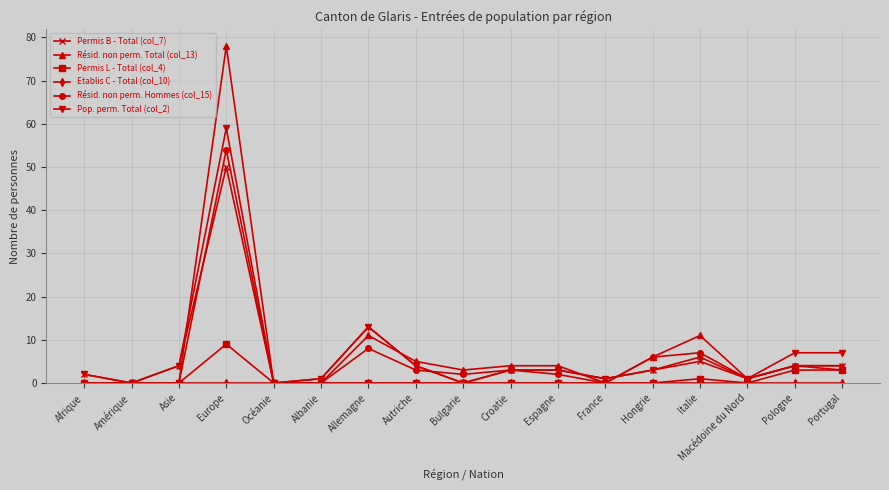

Is it true that Résid. non perm. Total (col_13) equals 24 at Albanie?

False